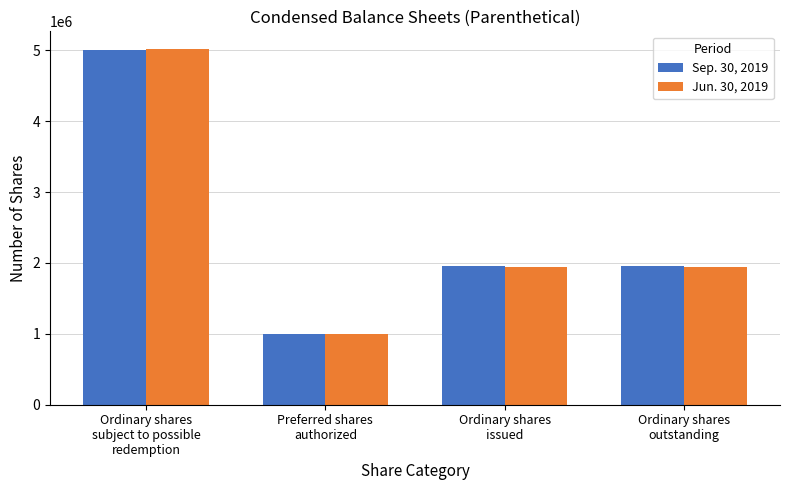

What position from the right is Ordinary shares
outstanding?

1